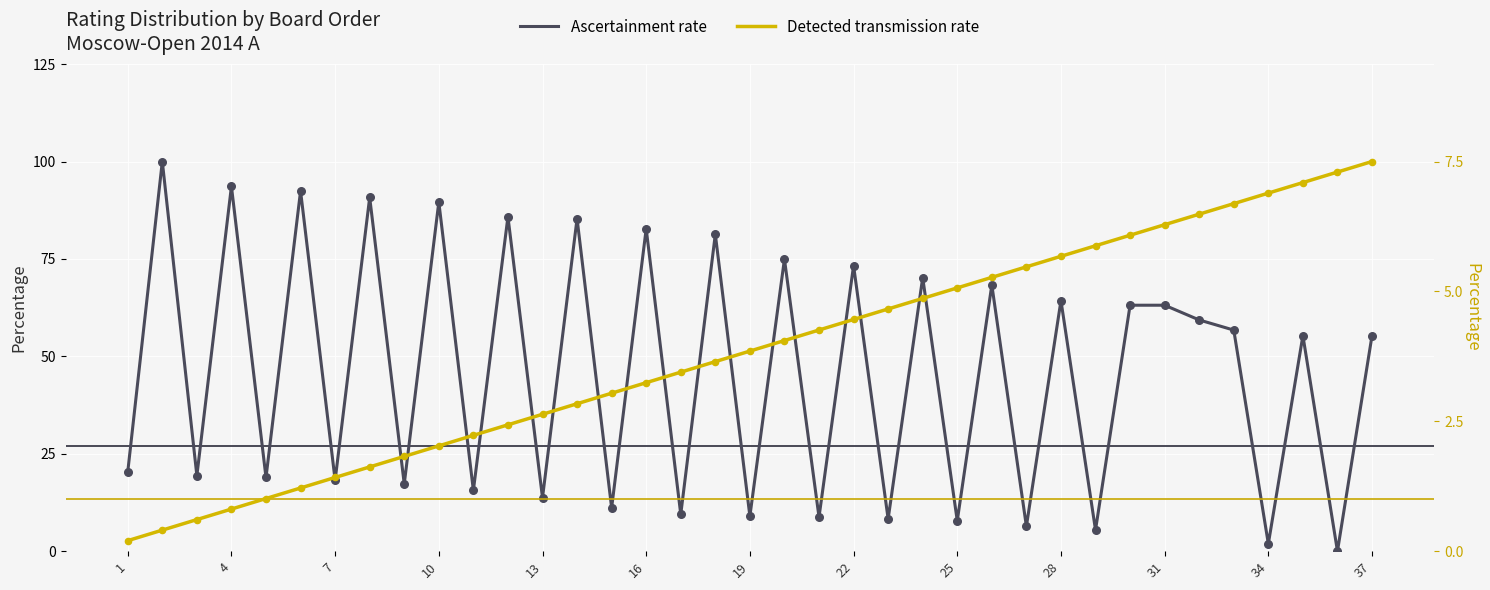

Which series has the largest Y range (max minus min)?

Ascertainment rate